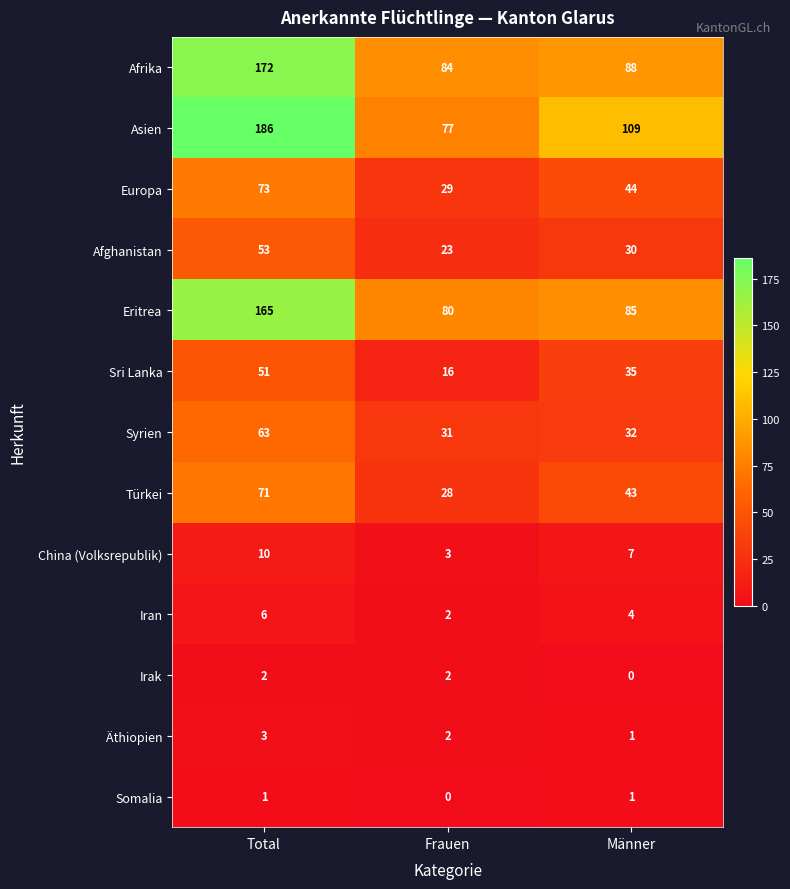

Rank the categories by Äthiopien value from lowest to highest.

Männer, Frauen, Total